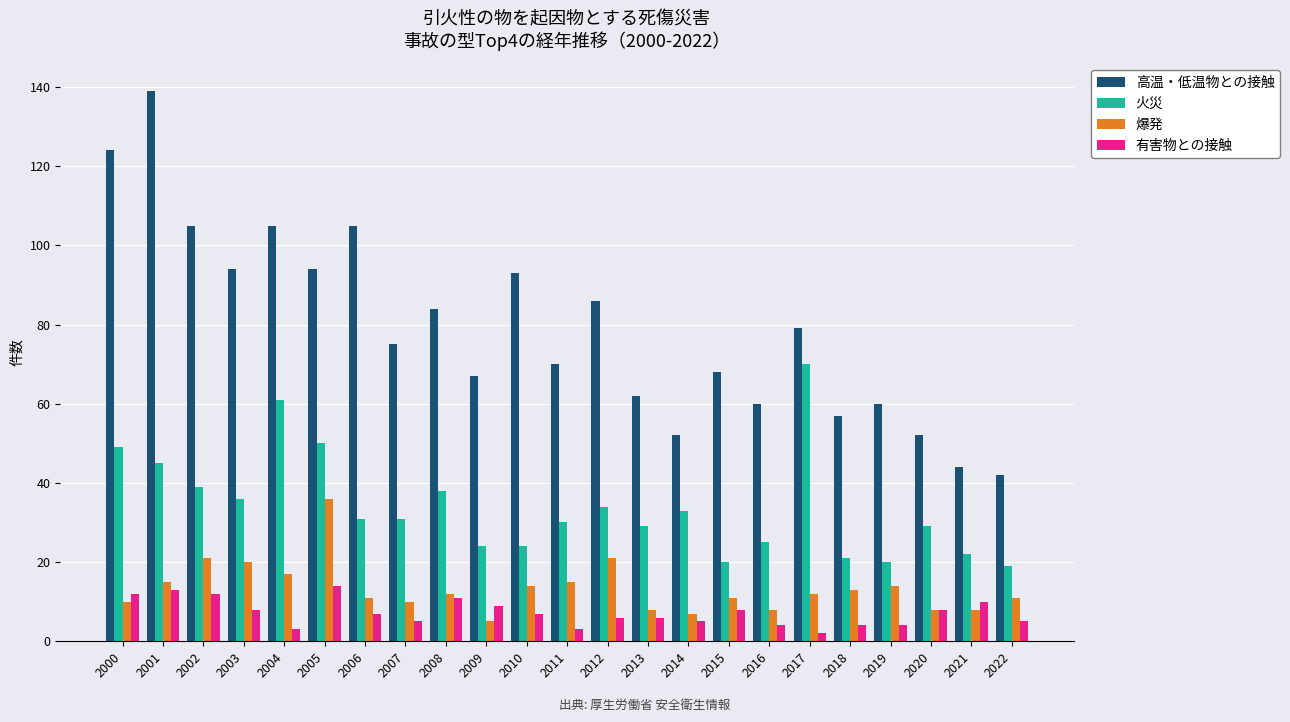

What is the average value of the 火災 series?

34